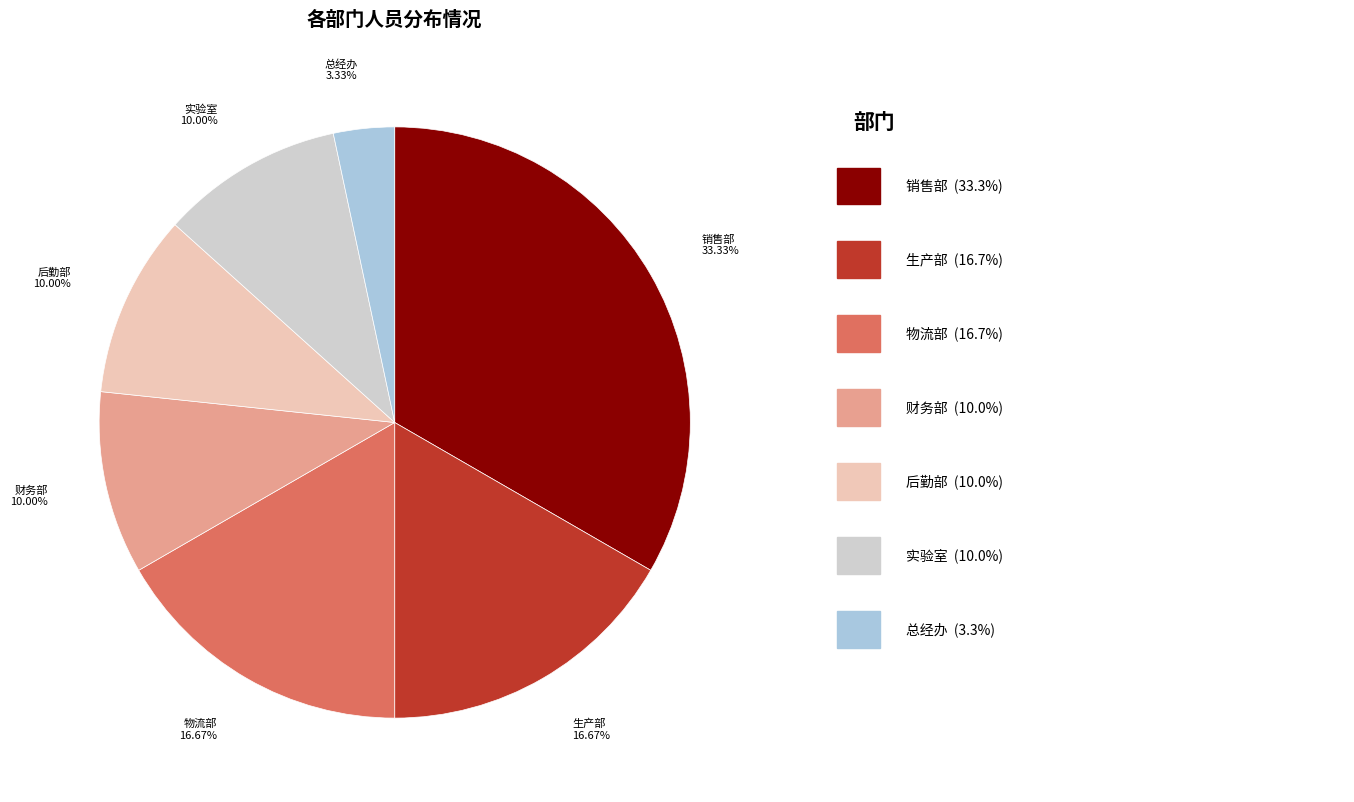

Does any single category account for the majority?

No